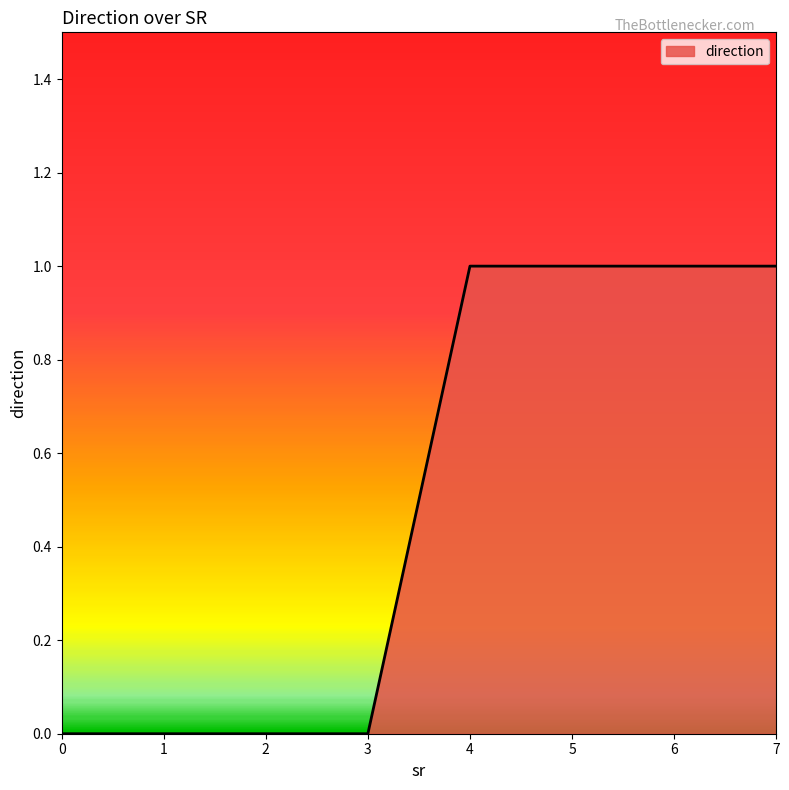

What is the difference between the maximum and minimum values?

1